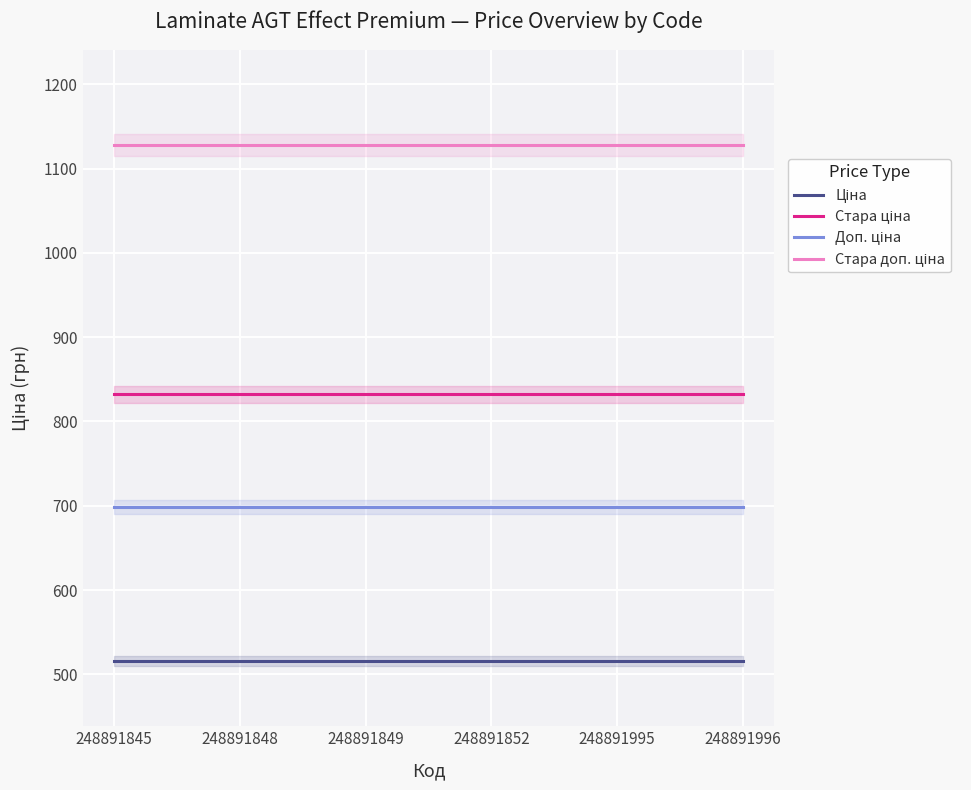

Reading right to left, what are all the values shown in this chart?

Ціна: 515.8	515.8	515.8	515.8	515.8	515.8
Стара ціна: 832.4	832.4	832.4	832.4	832.4	832.4
Доп. ціна: 699.0	699.0	699.0	699.0	699.0	699.0
Стара доп. ціна: 1128.0	1128.0	1128.0	1128.0	1128.0	1128.0